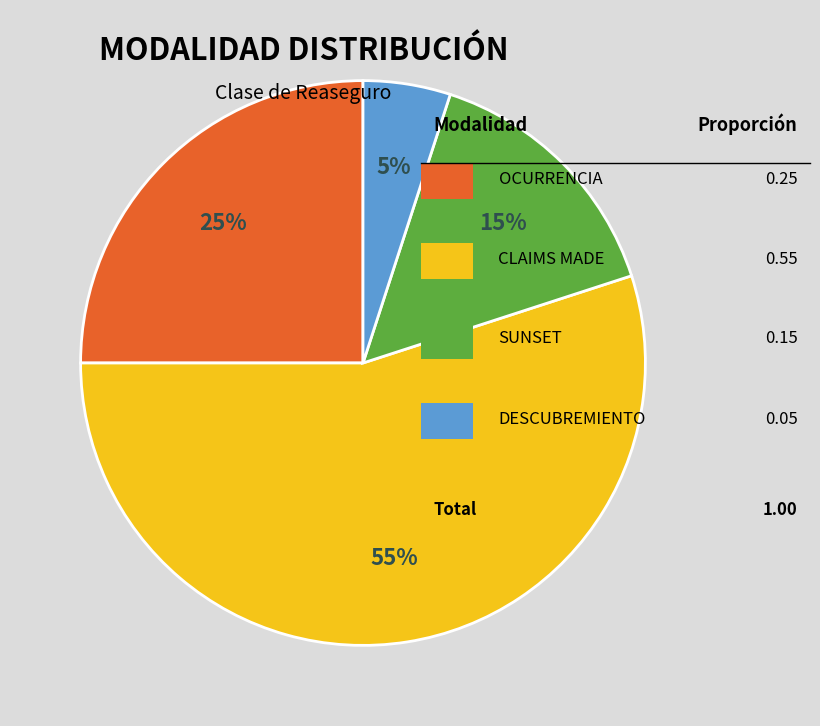

To the nearest percent, what is the difference between the largest and smallest slice percentages?

50%